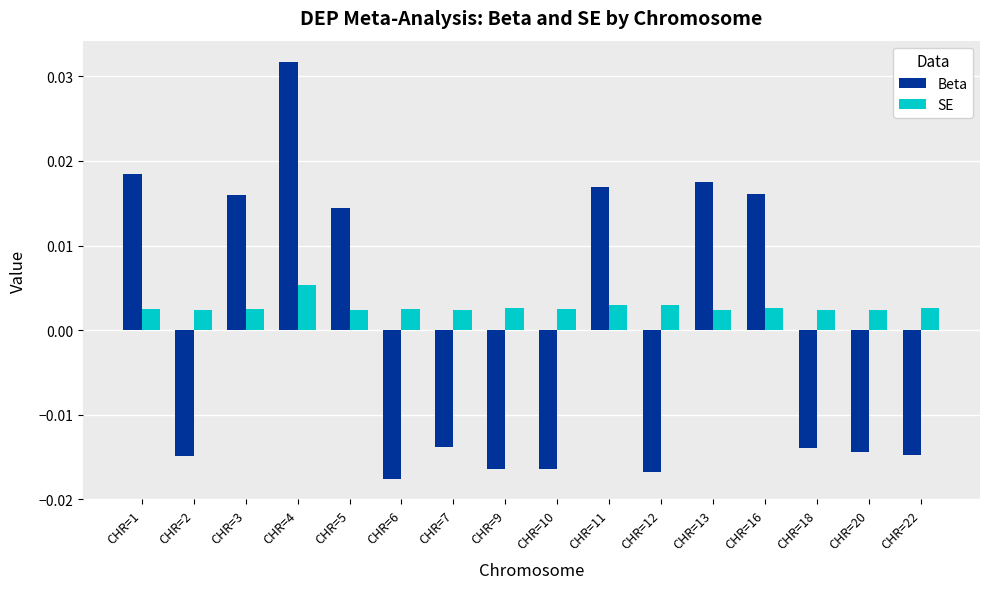

Which series has the widest spread of values?

Beta